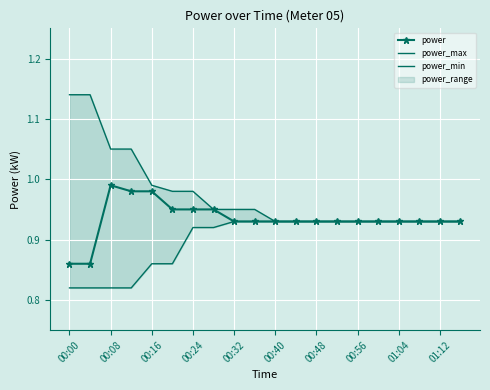

The power series shows 0.5 at 00:56. True or false?

False